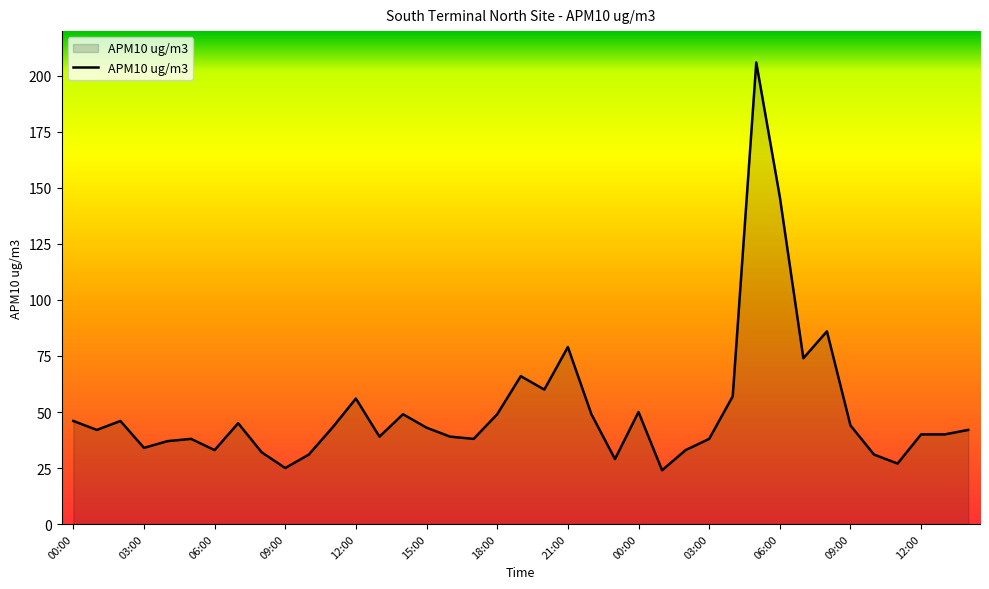

What is the difference between the second highest and second lowest values?

121